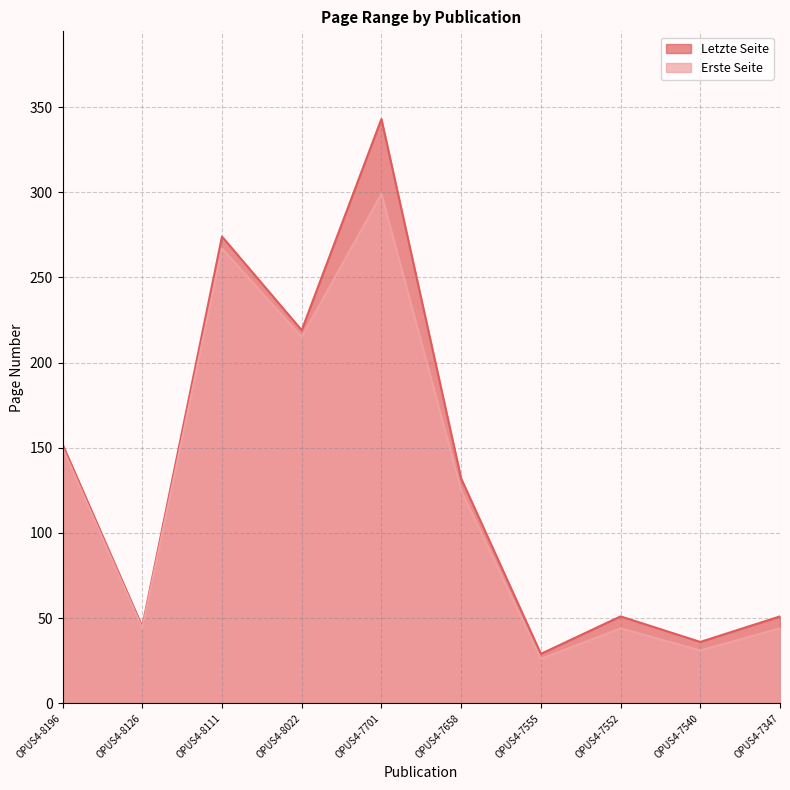

List the series in order of their overall mean, lowest first.

Erste Seite, Letzte Seite